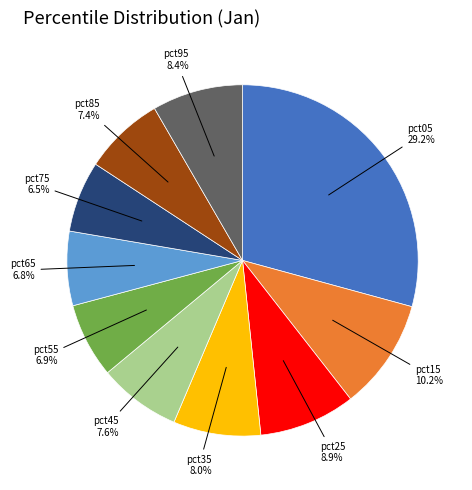

What percentage is the pct25 slice, to the nearest percent?

9%